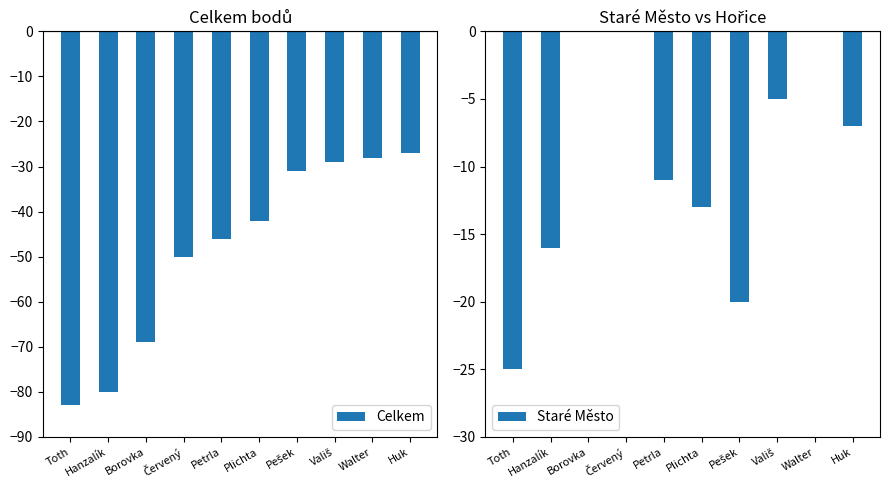

Reading left to right, transcribe all the data shown in this chart.

Celkem: Toth=-83	Hanzalík=-80	Borovka=-69	Červený=-50	Petrla=-46	Plichta=-42	Pešek=-31	Vališ=-29	Walter=-28	Huk=-27
Staré Město: Toth=-25	Hanzalík=-16	Borovka=0	Červený=0	Petrla=-11	Plichta=-13	Pešek=-20	Vališ=-5	Walter=0	Huk=-7